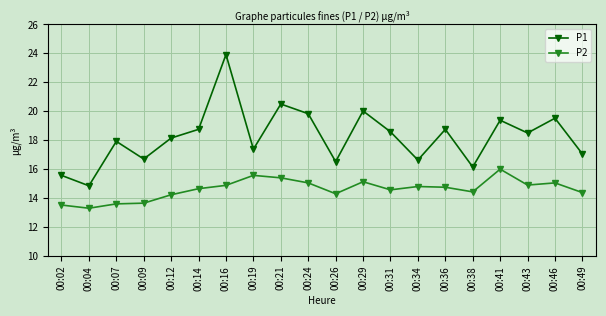

What is the highest value of the P2 series?

16.0